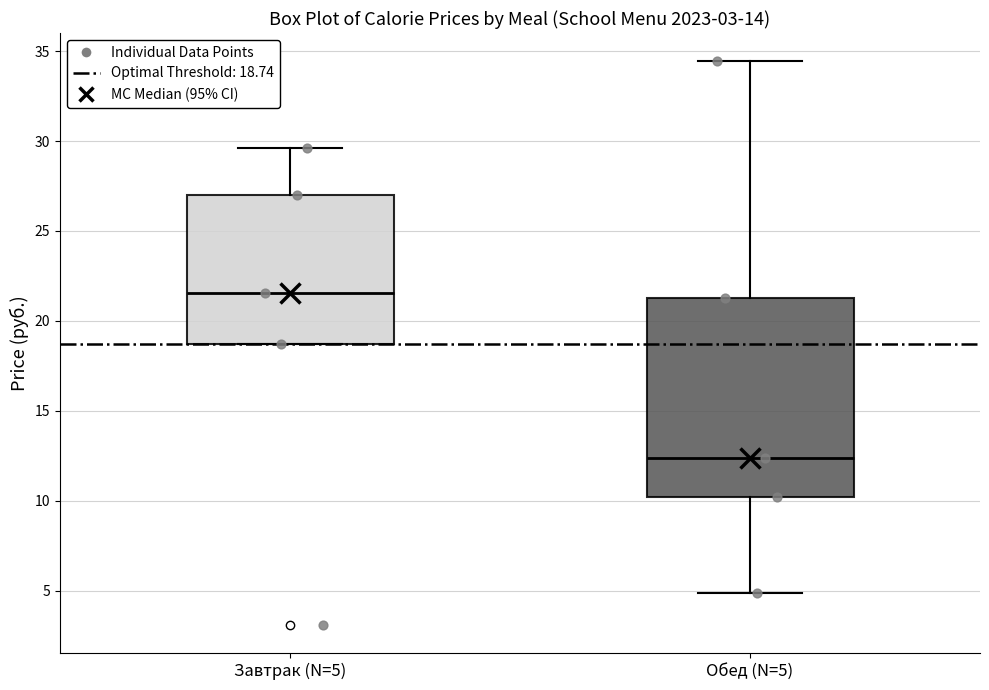

Comparing the boxes themselves (not the whiskers), which one is the tallest?

Обед (N=5)